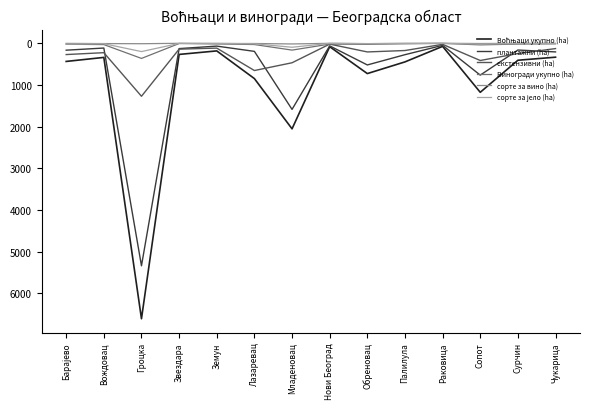

What is the difference between the maximum and second lowest values in the екстензивни (ha) series?

1246.2